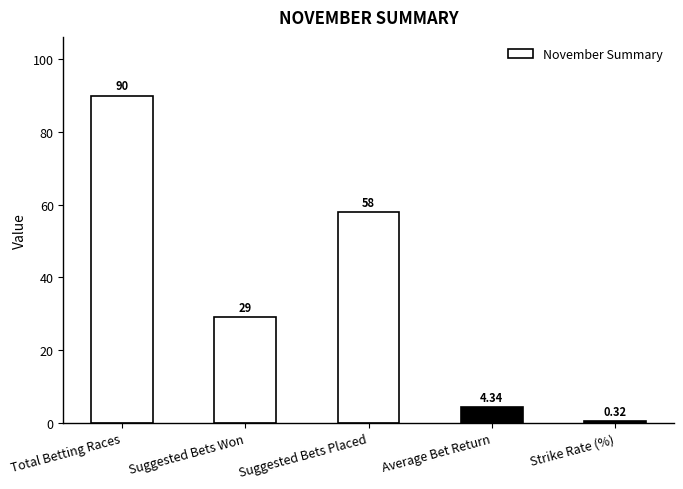

Does the chart contain any negative values?

No